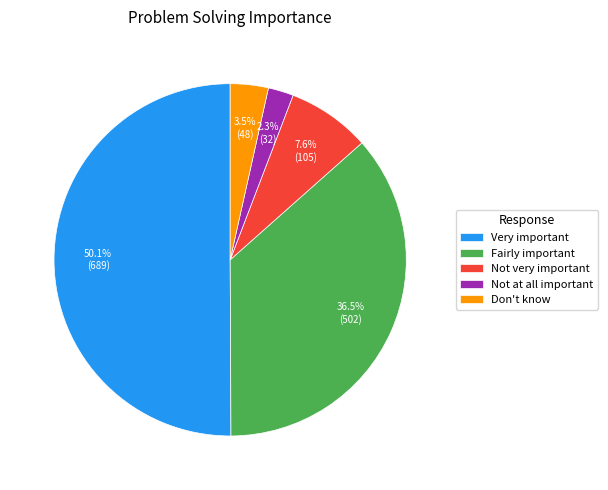

How many segments does this pie chart have?

5